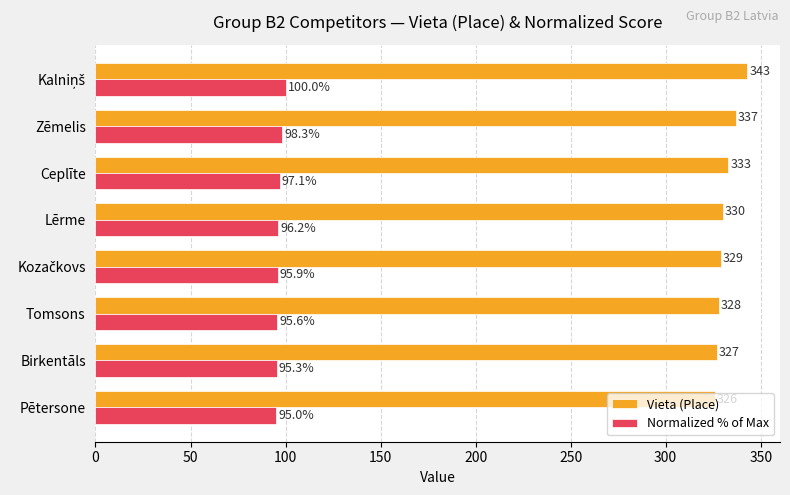

What is the spread (max minus min) of values at Pētersone?

231.0